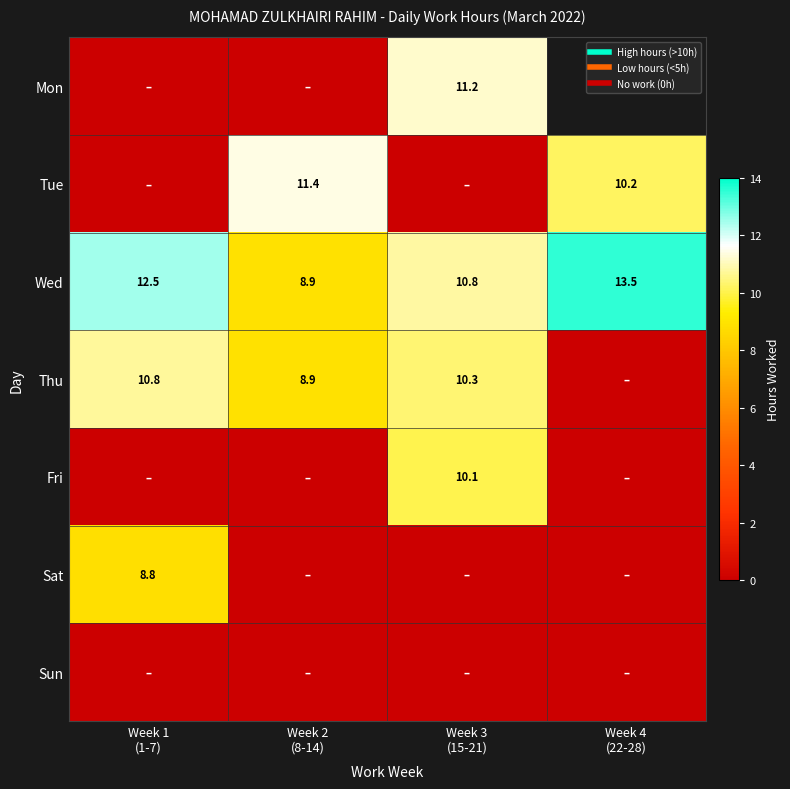

Which label corresponds to the largest value in the chart?

Week 4
(22-28)